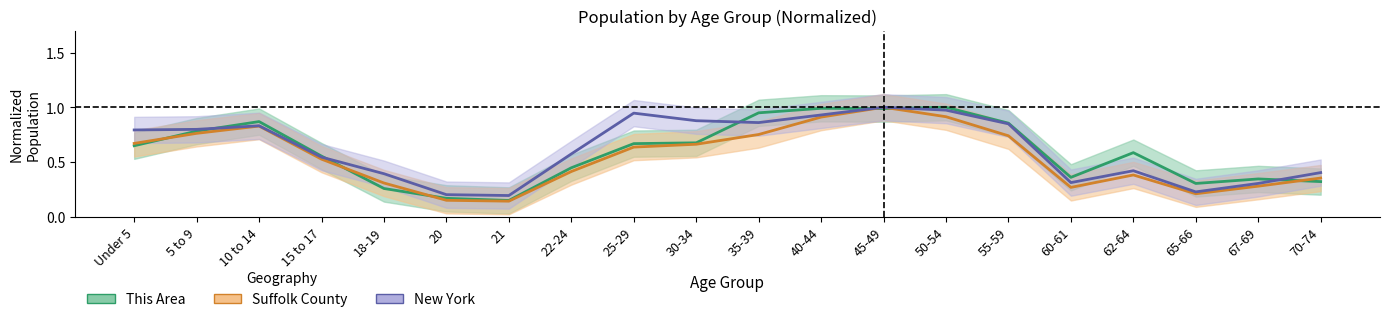

Which has a higher value, 60-61 or 35-39?

35-39